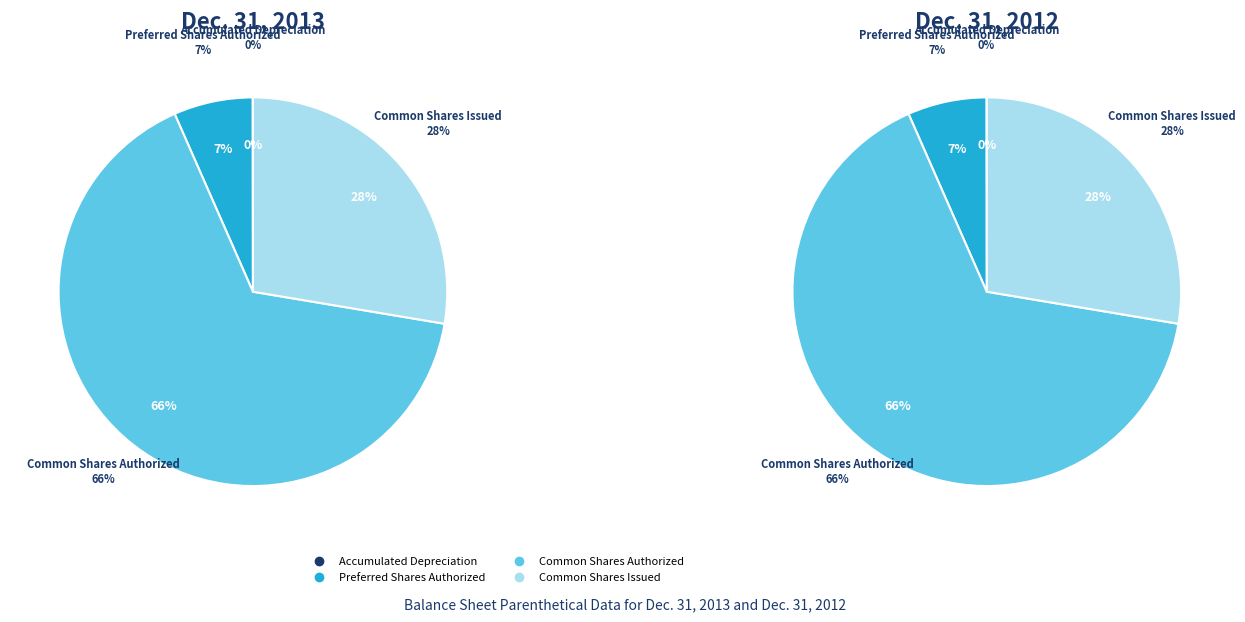

Is there a majority slice in this chart?

Yes